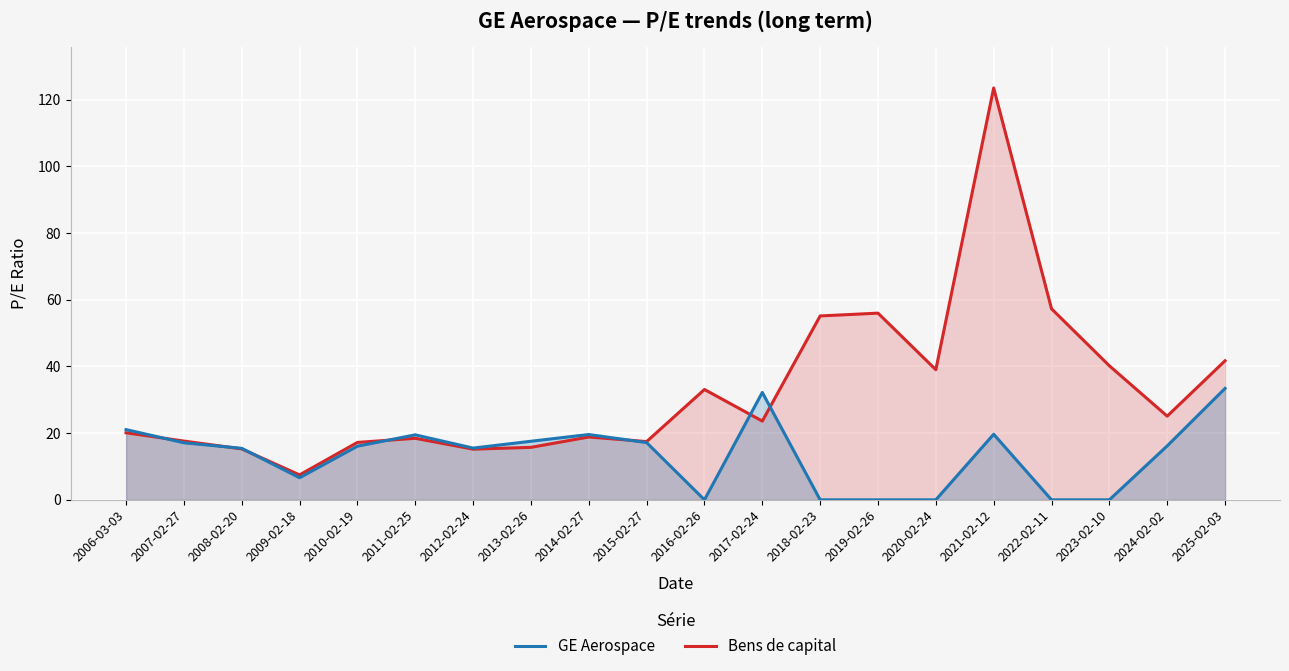

Which has a higher value, 2016-02-26 or 2021-02-12?

2021-02-12